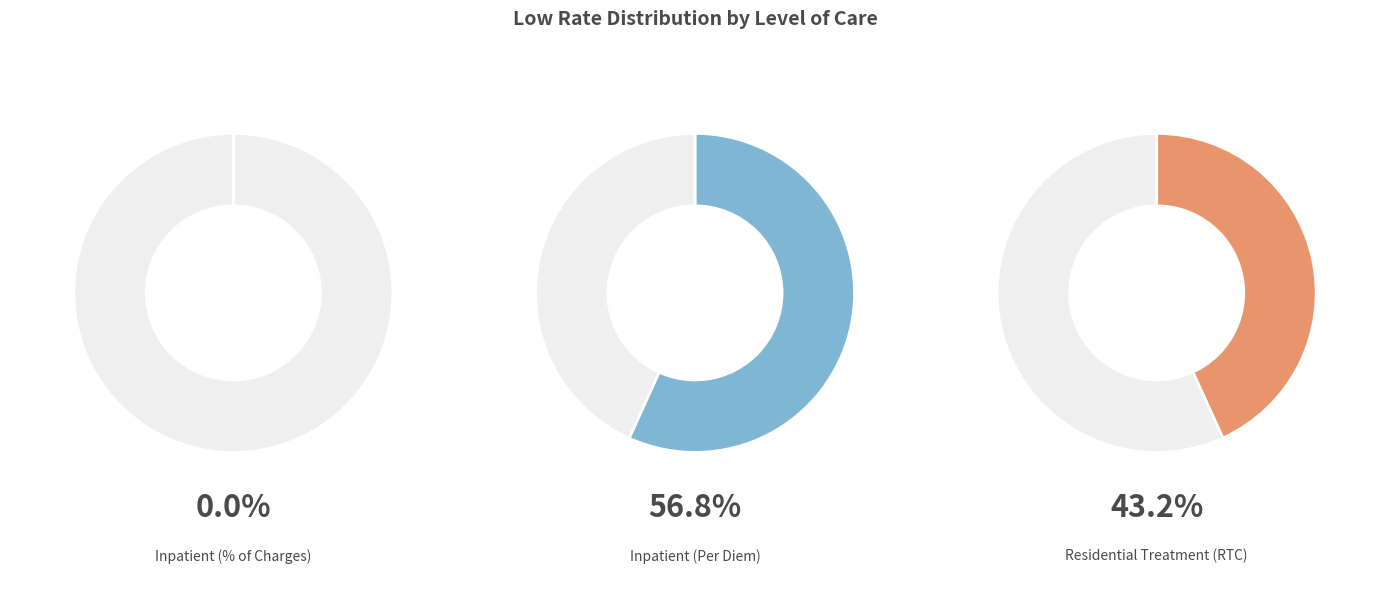

What percentage is NOT represented by Inpatient (% of Charges)?

100.0%